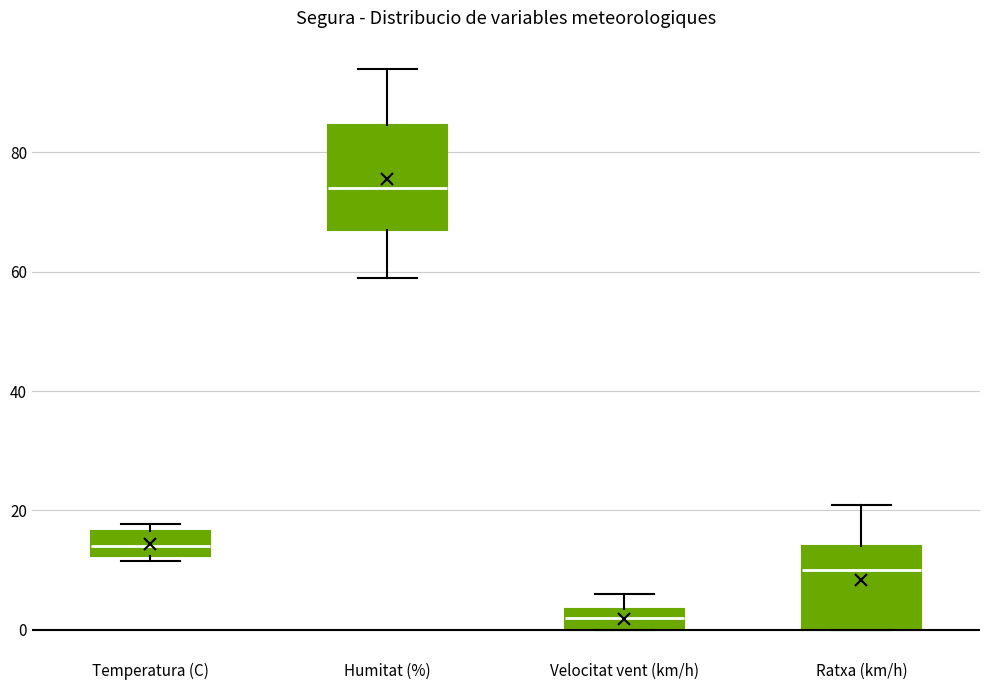

Reading left to right, transcribe this box plot: for each box, give where its median line is, the range the box spans, and where its two whiskers end, as read against the y-axis. The values are not printed on the chart, so give them approximately, as read against the axis.

Temperatura (C): median 14, box 12 to 16, whiskers 12 (just below the box's lower edge) to 18
Humitat (%): median 74, box 68 to 84, whiskers 60 to 94
Velocitat vent (km/h): median 2, box 0 to 4, whiskers 0 to 6
Ratxa (km/h): median 10, box 0 to 14, whiskers 0 to 22